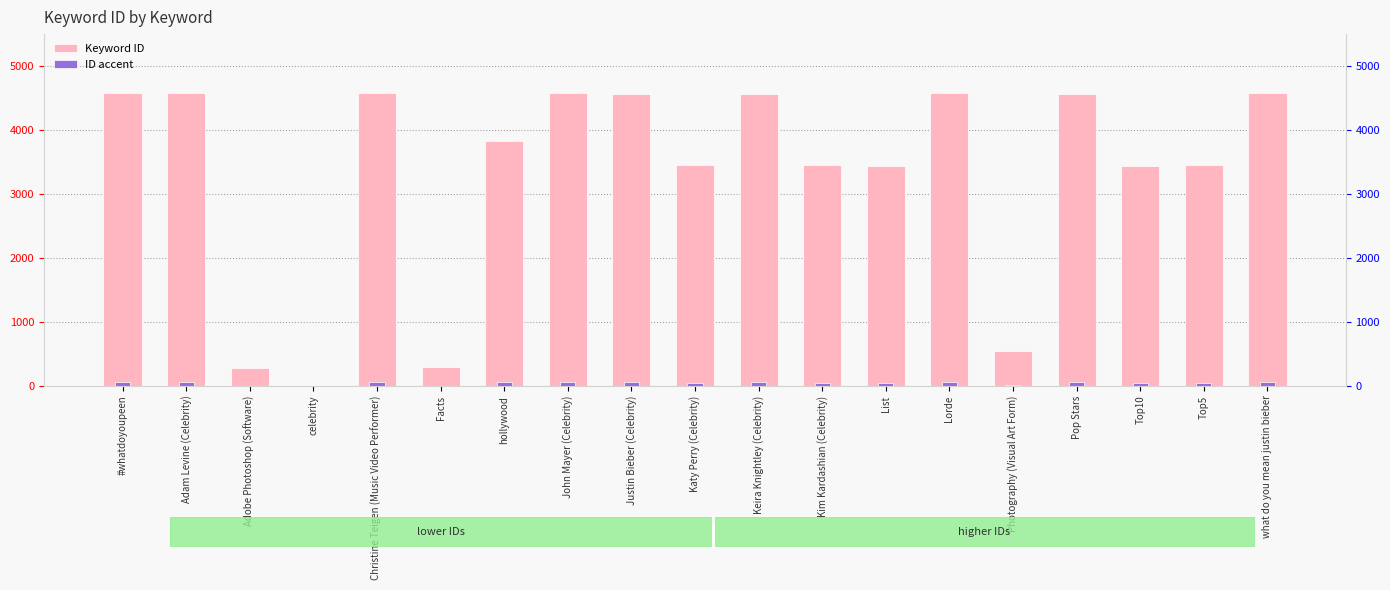

How many bars are there in total?

38